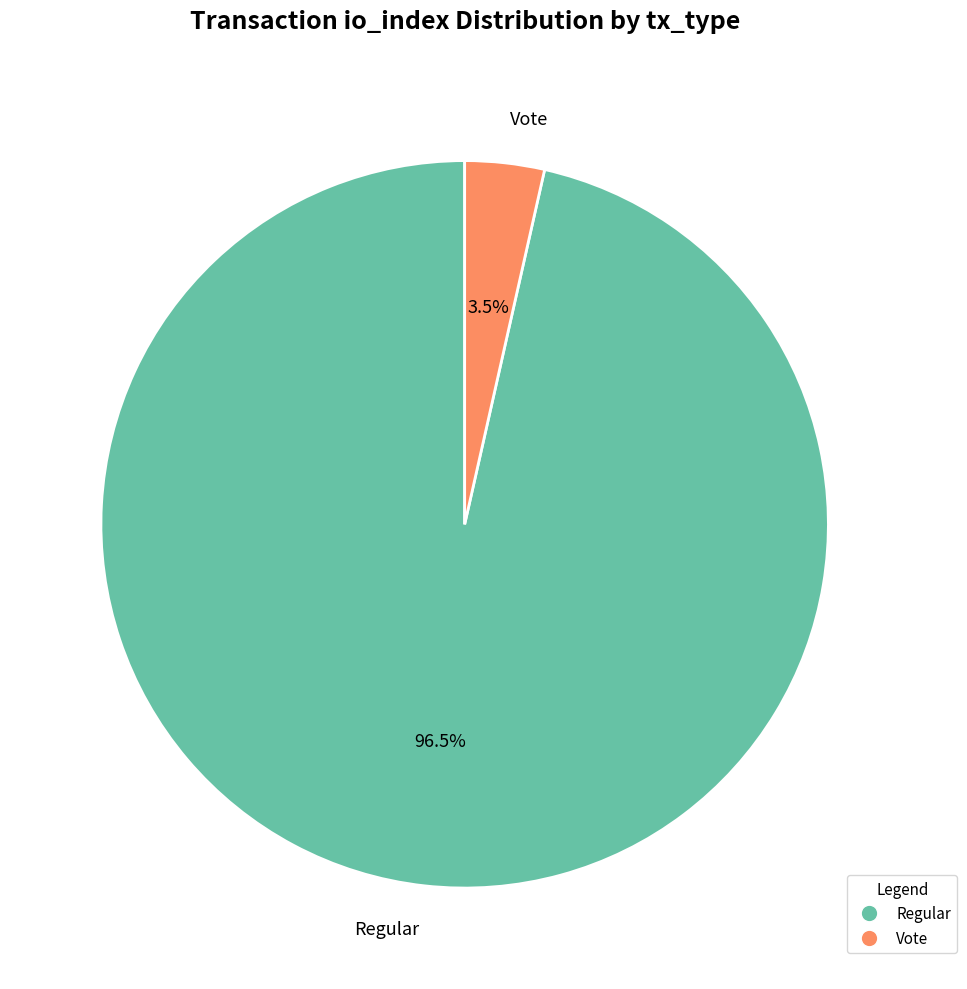

How many segments does this pie chart have?

2